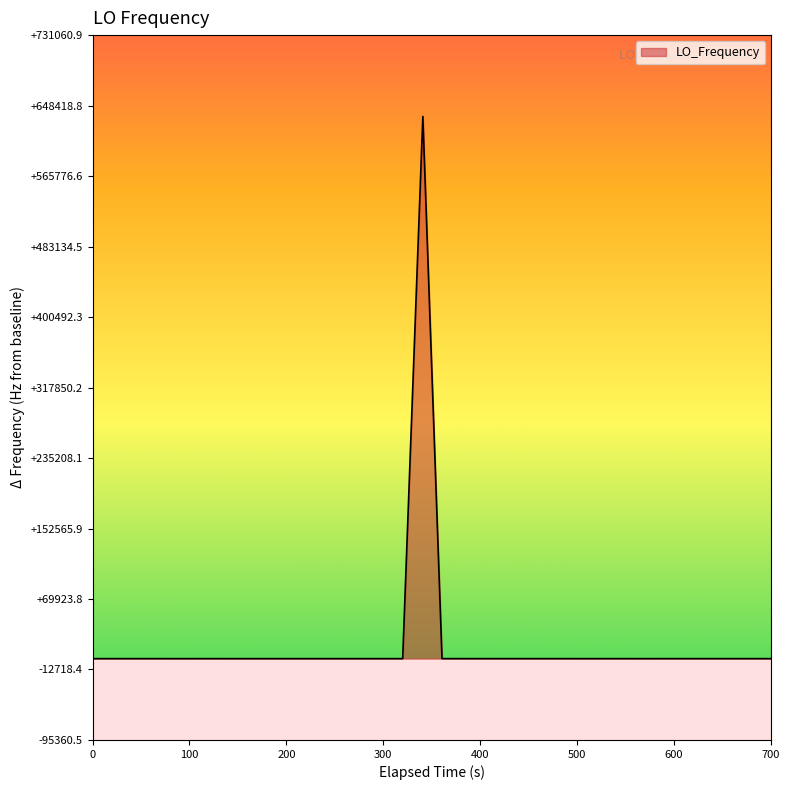

What is the smallest value displayed?

-4.2